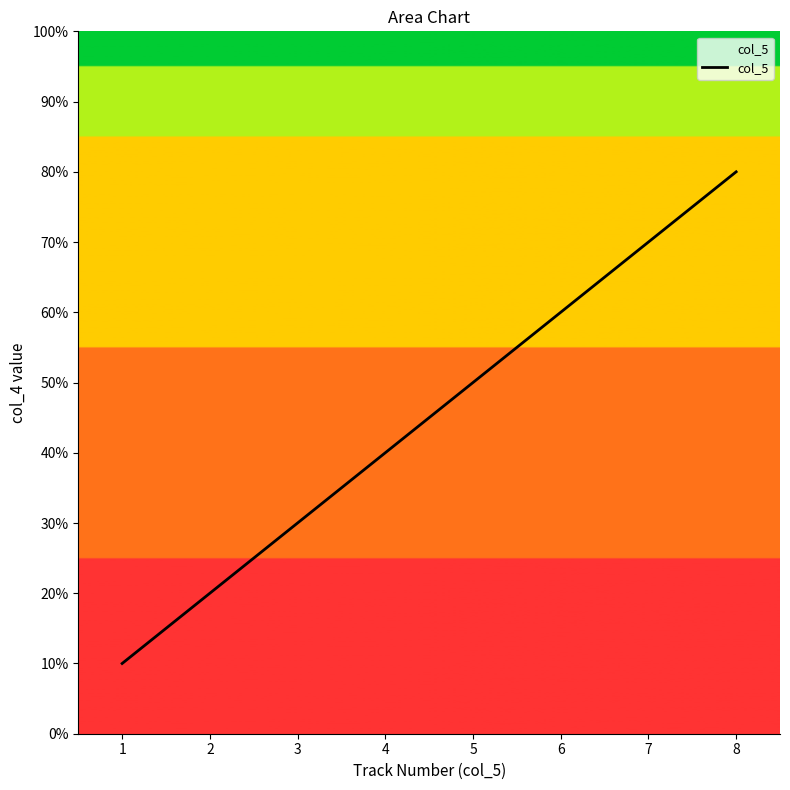

True or false: the data shows 5 at 3.

False